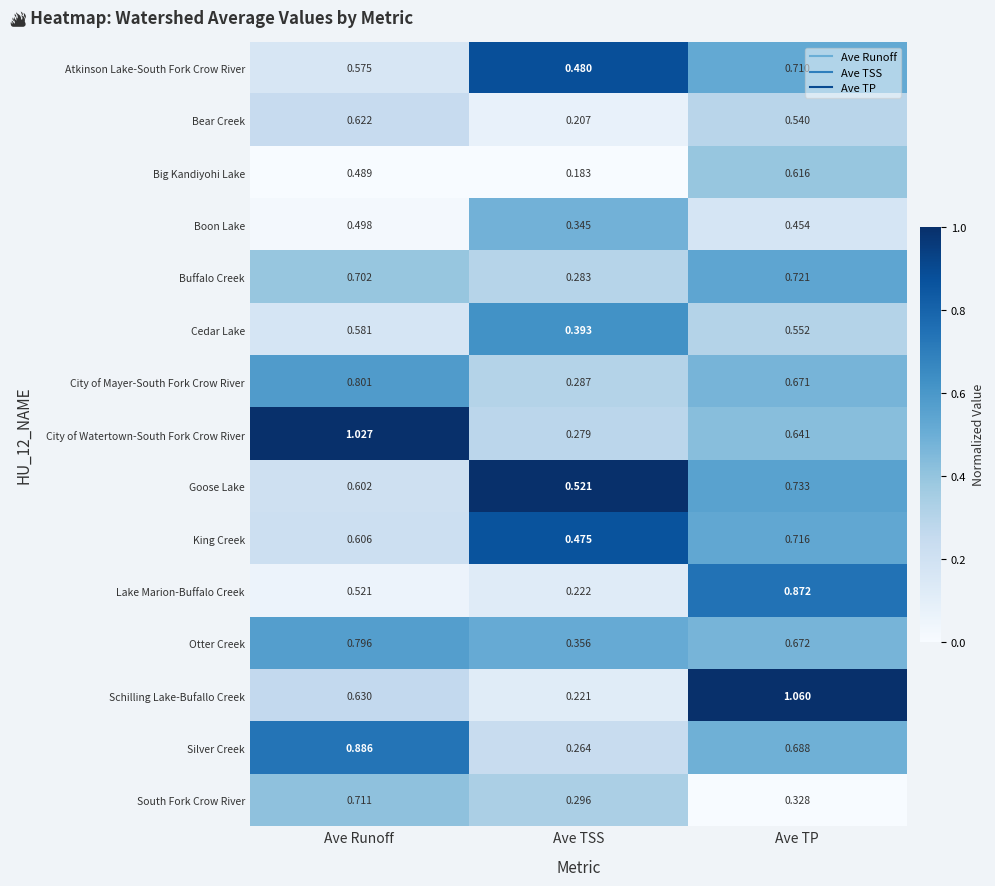

At Ave TP, list the series in order from largest to smallest.

Schilling Lake-Bufallo Creek, Lake Marion-Buffalo Creek, Goose Lake, Buffalo Creek, King Creek, Atkinson Lake-South Fork Crow River, Silver Creek, Otter Creek, City of Mayer-South Fork Crow River, City of Watertown-South Fork Crow River, Big Kandiyohi Lake, Cedar Lake, Bear Creek, Boon Lake, South Fork Crow River